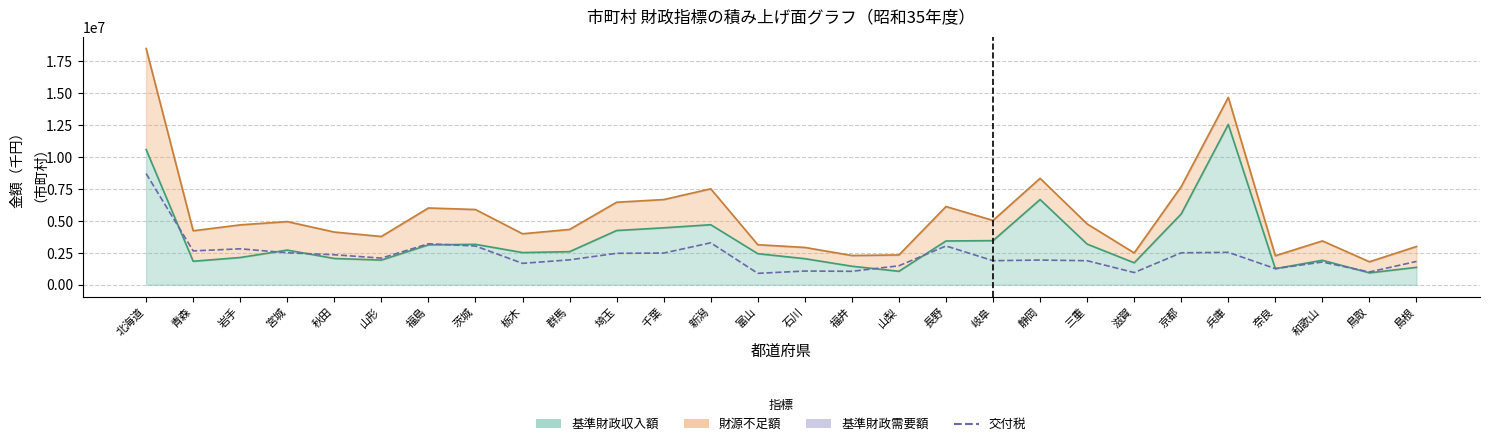

What is the difference between the maximum and second lowest values?

7754101